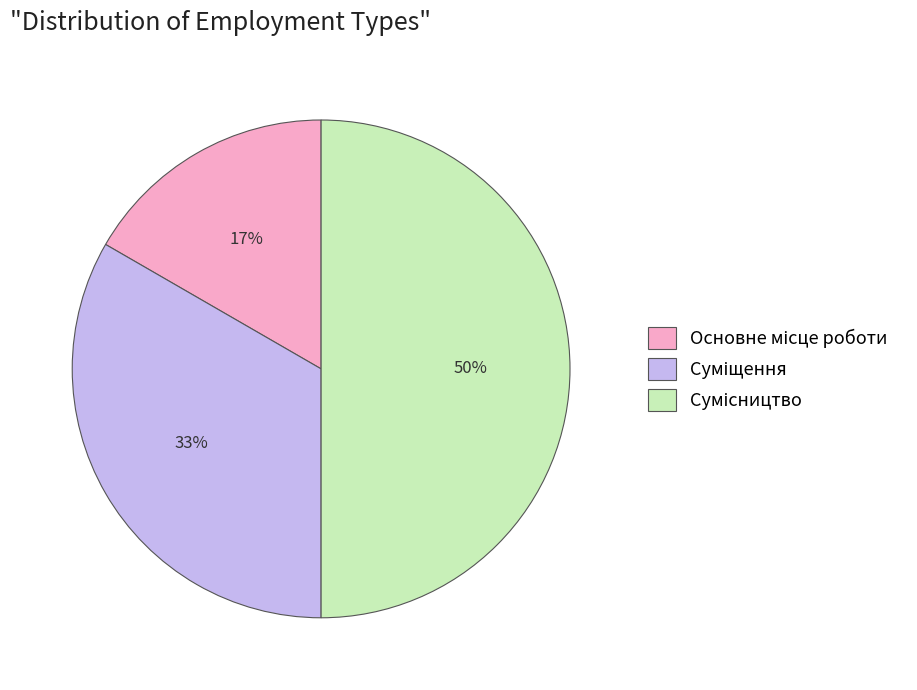

To the nearest percent, what is the average slice percentage?

33%